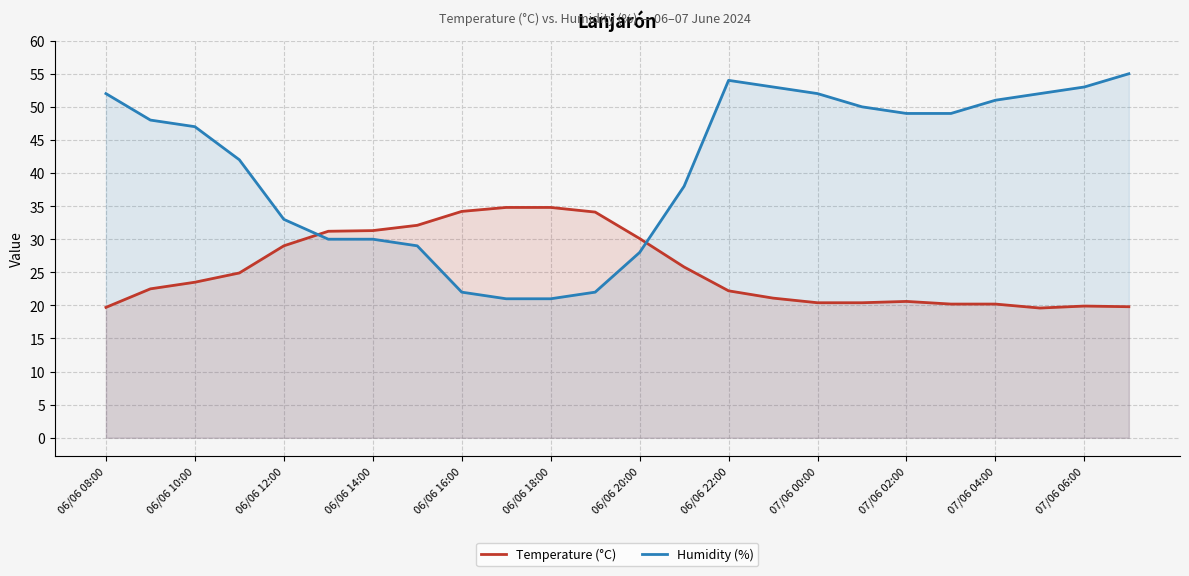

At 06/06 12:00, list the series in order from smallest to largest.

Temperature (°C), Humidity (%)